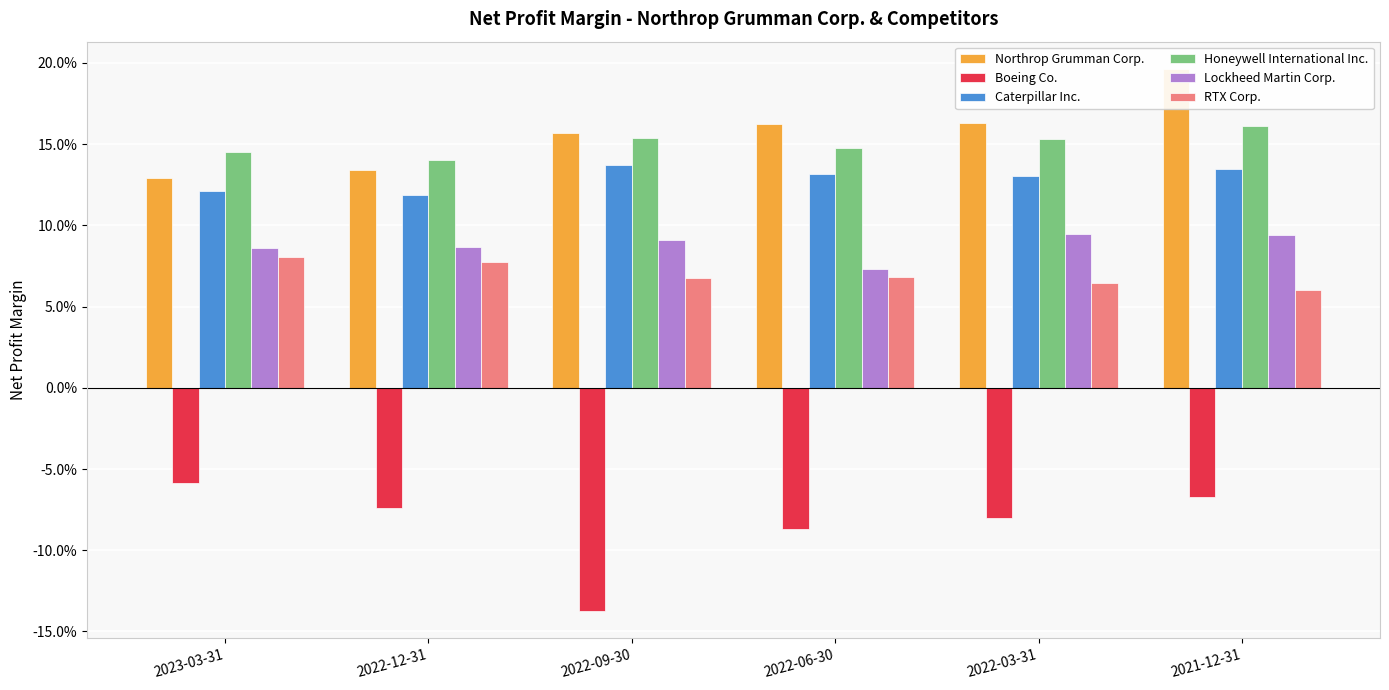

What is the label of the 3rd bar from the left?

2022-09-30